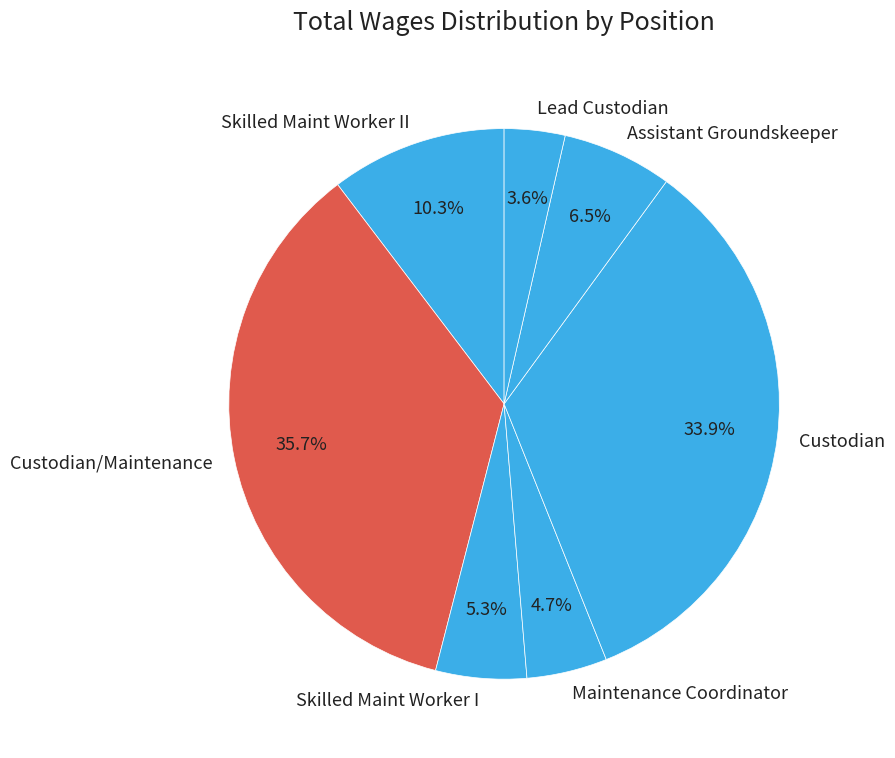

How much of the chart is everything except Skilled Maint Worker II?

89.7%